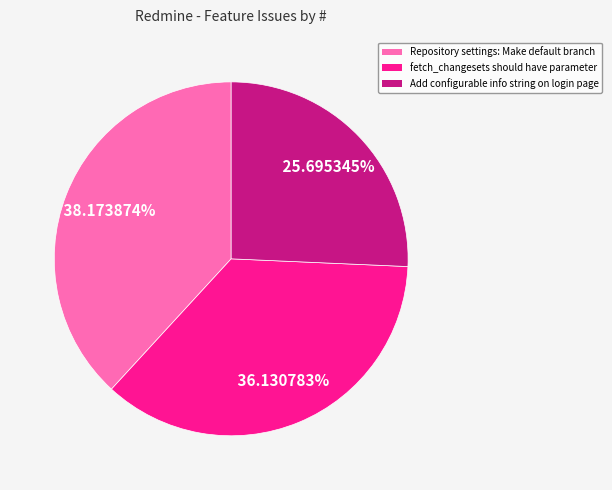

Is it true that fetch_changesets should have parameter is 31% of the pie?

False